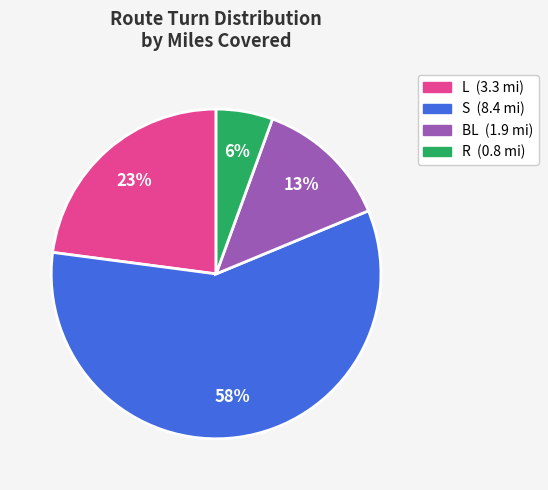

Is there any slice that represents more than half of the pie?

Yes